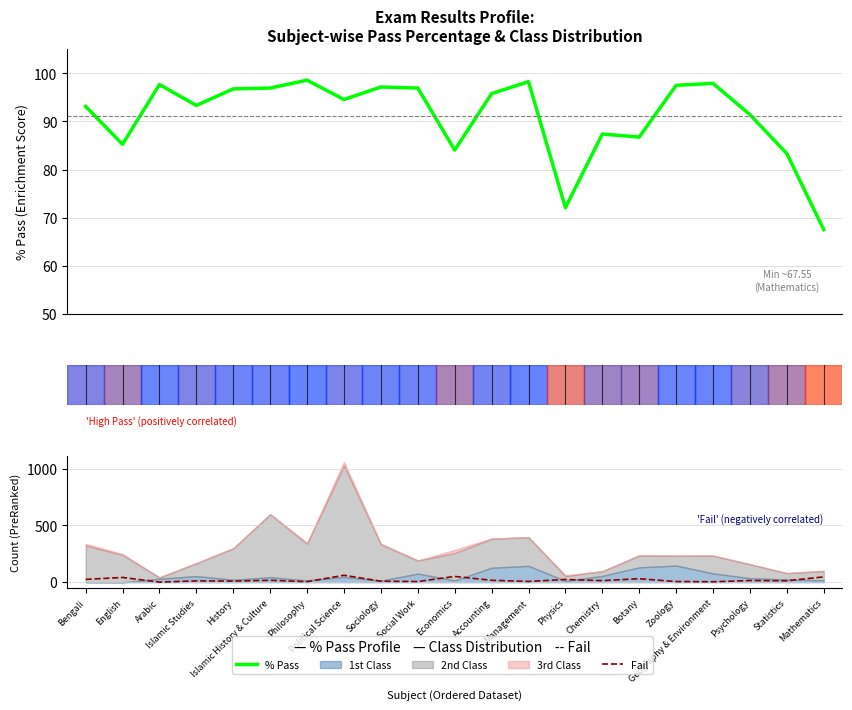

Is it true that Fail equals 2.8 at Social Work?

False